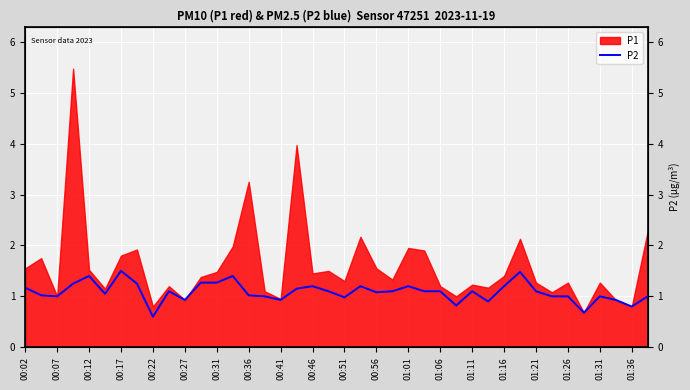

The chart shows a value of 1.8 at 01:01. True or false?

False